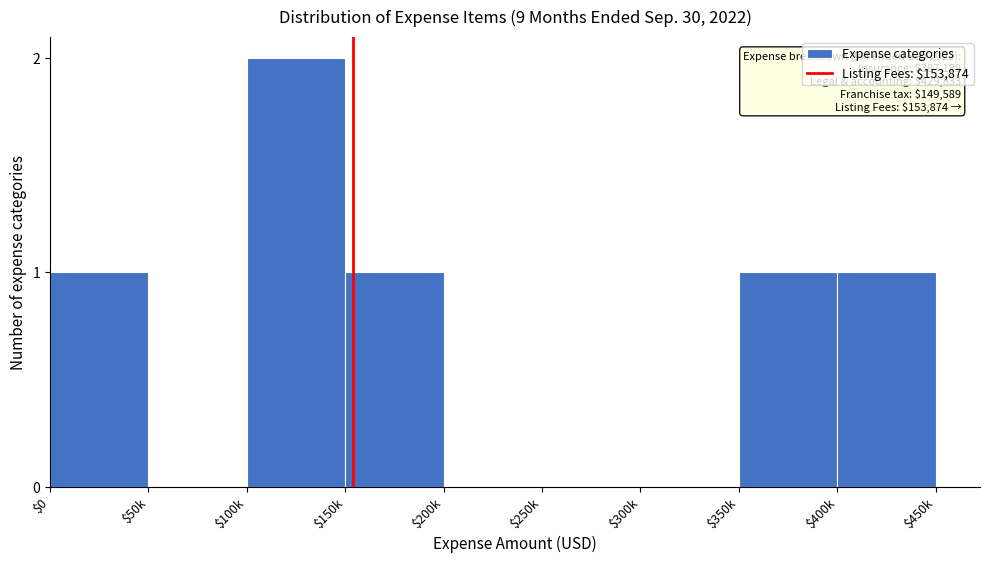

Which label corresponds to the largest value in the chart?

$100k